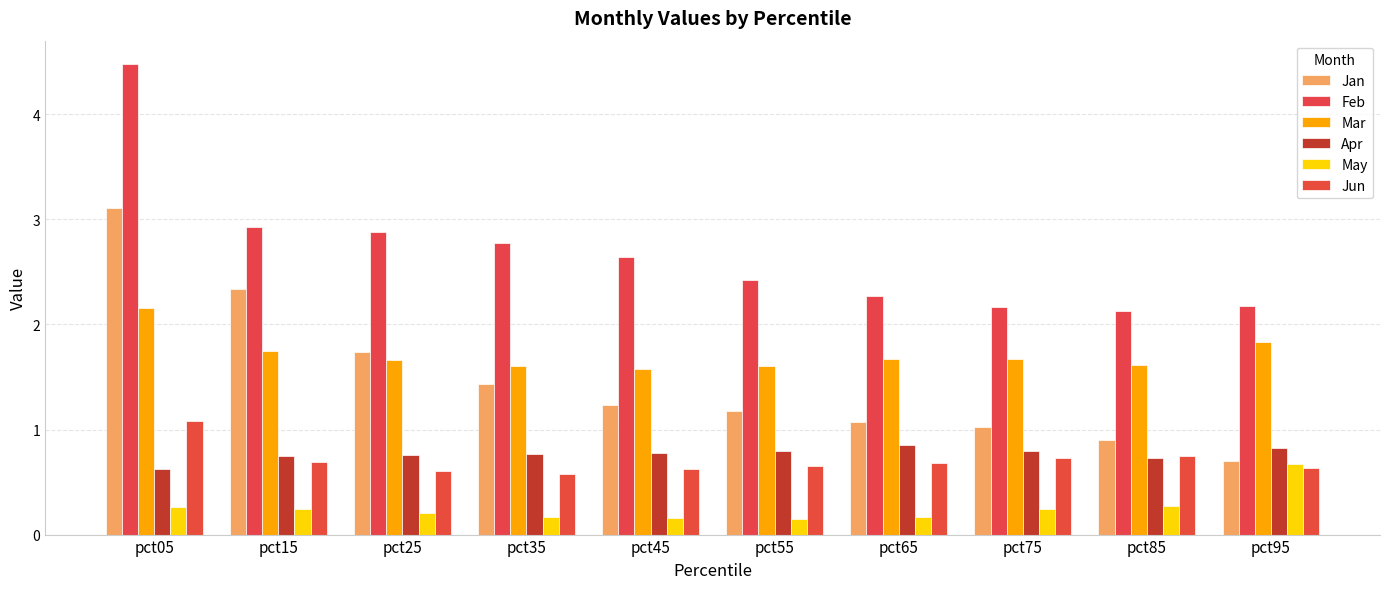

How many bars are there in each group?

6